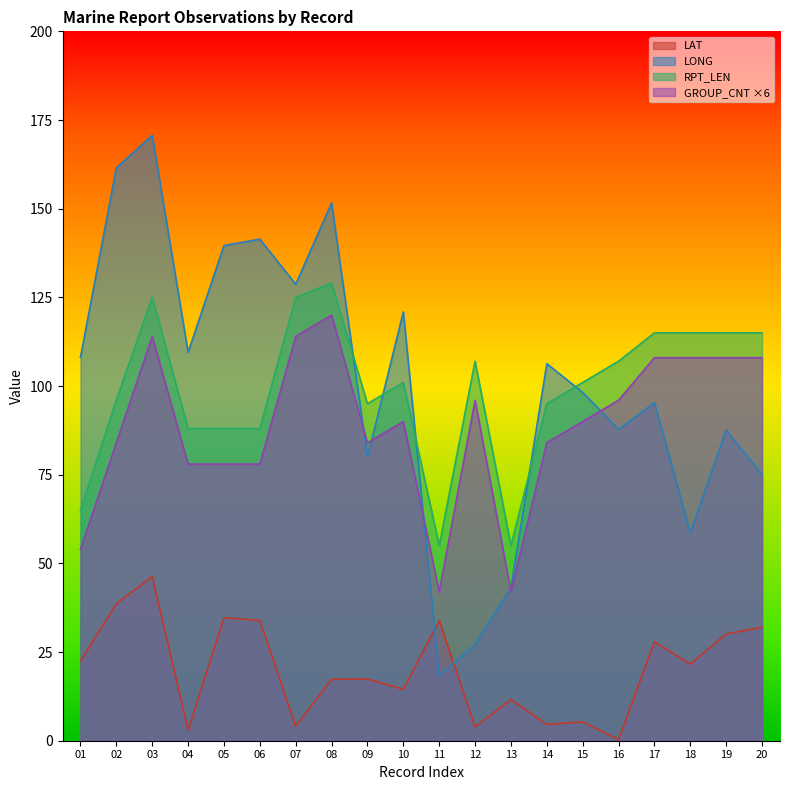

Reading right to left, extract all data points from this chart.

LAT: 32.0	30.1	21.6	27.9	0.3	5.3	4.6	11.6	3.9	33.9	14.5	17.4	17.3	4.1	33.9	34.7	3.0	46.3	38.6	22.5
LONG: 75.0	87.6	58.6	95.3	87.8	98.2	106.3	43.1	27.1	18.4	120.9	79.9	151.6	128.7	141.4	139.6	109.5	170.7	161.5	108.1
RPT_LEN: 115.0	115.0	115.0	115.0	107.0	101.0	95.0	55.0	107.0	55.0	101.0	95.0	129.0	125.0	88.0	88.0	88.0	125.0	96.0	65.0
GROUP_CNT: 108.0	108.0	108.0	108.0	96.0	90.0	84.0	42.0	96.0	42.0	90.0	84.0	120.0	114.0	78.0	78.0	78.0	114.0	84.0	54.0